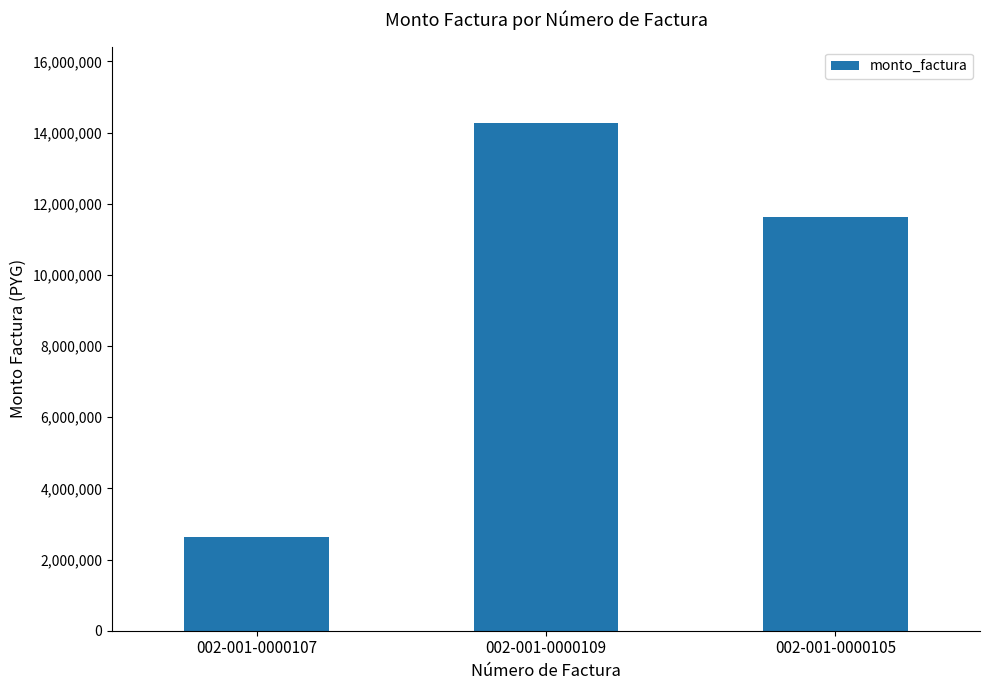

True or false: the data shows 22558135 at 002-001-0000109.

False